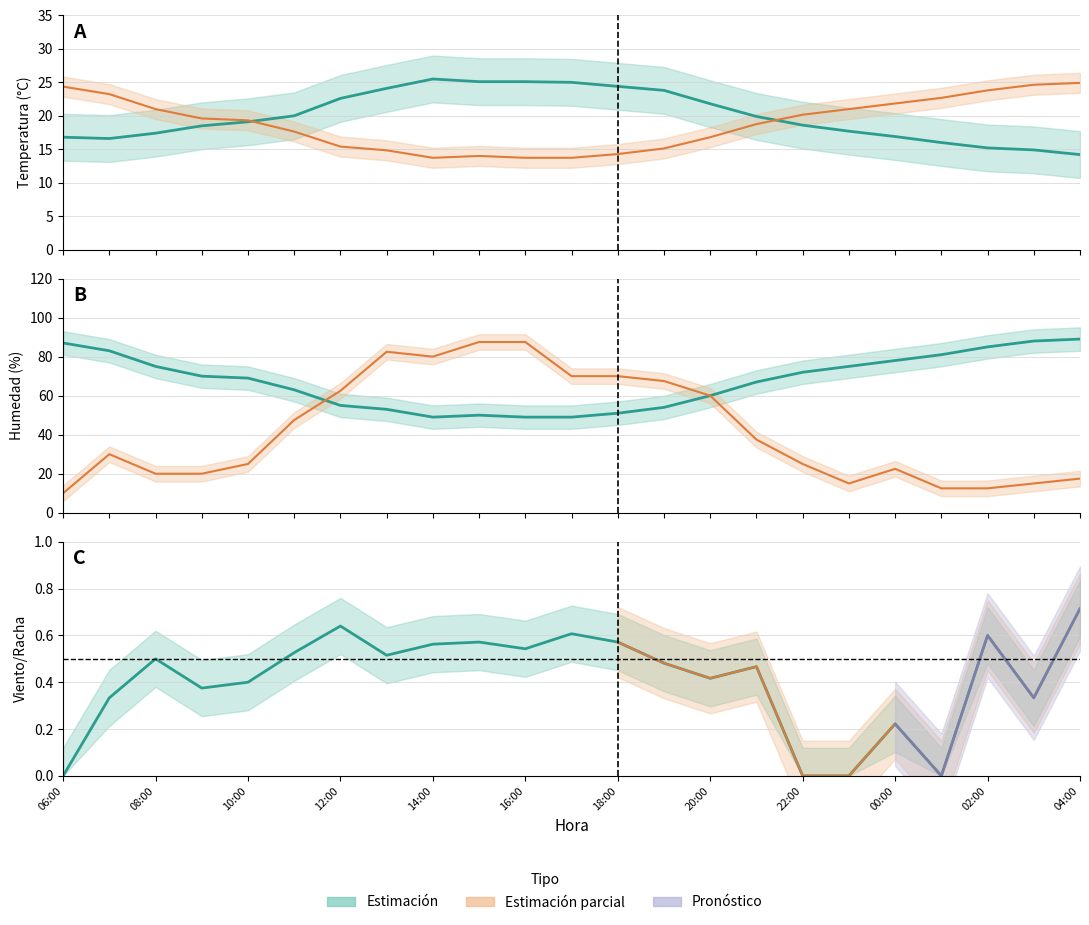

What is the label of the 20th point from the left?

01:00